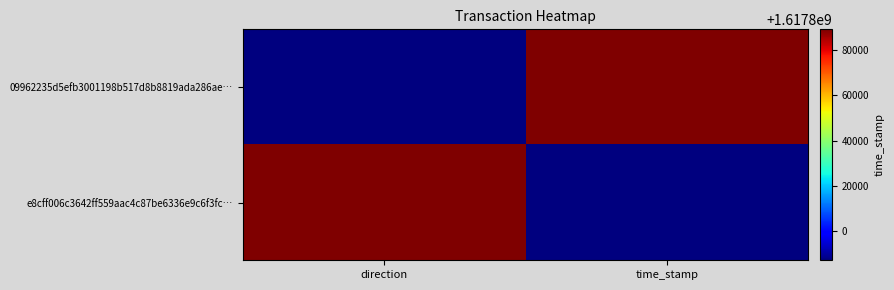

Reading left to right, transcribe all the data shown in this chart.

09962235d5efb3001198b517d8b8819ada286ae…: direction=0	time_stamp=1
e8cff006c3642ff559aac4c87be6336e9c6f3fc…: direction=1	time_stamp=0